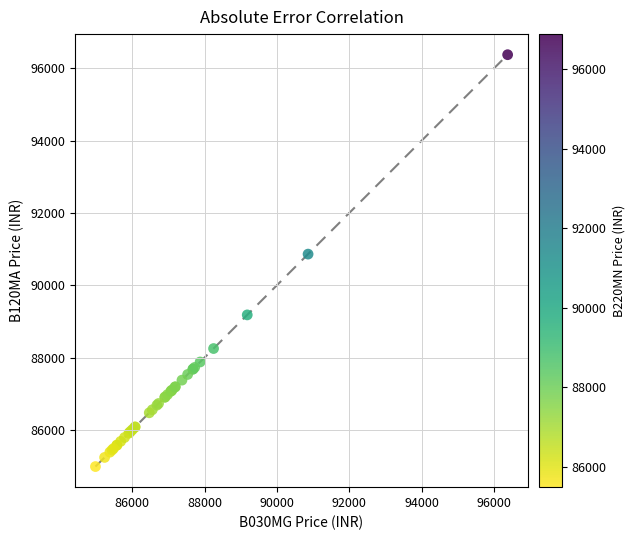

What Y value in the scatter plot is closest to 90681?

90862